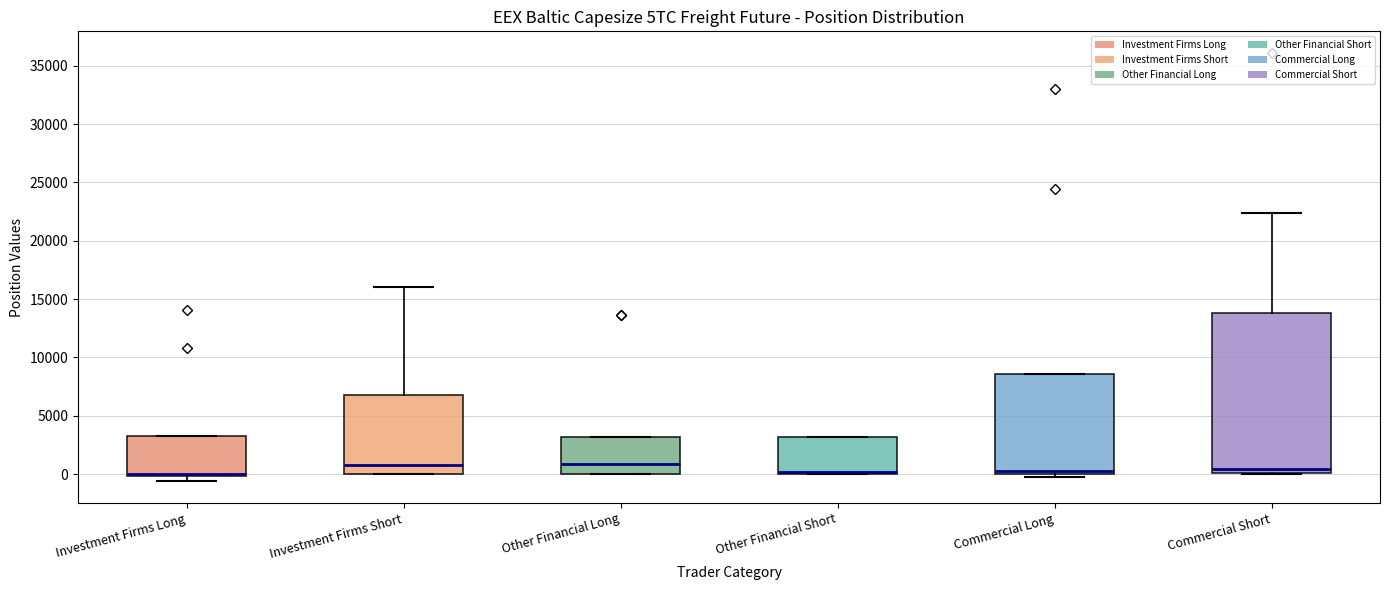

Where is the lower edge of the box for Other Financial Long on the y-axis? The values are not printed on the chart, so give them approximately, as read against the axis.

0